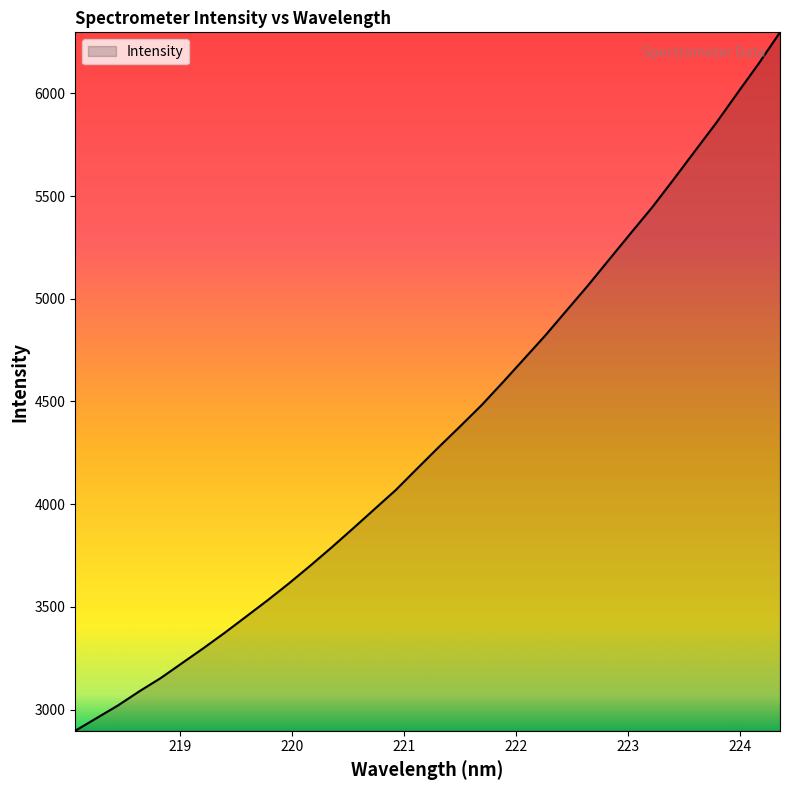

True or false: there are more than 2 points higher than both neighbors.

False